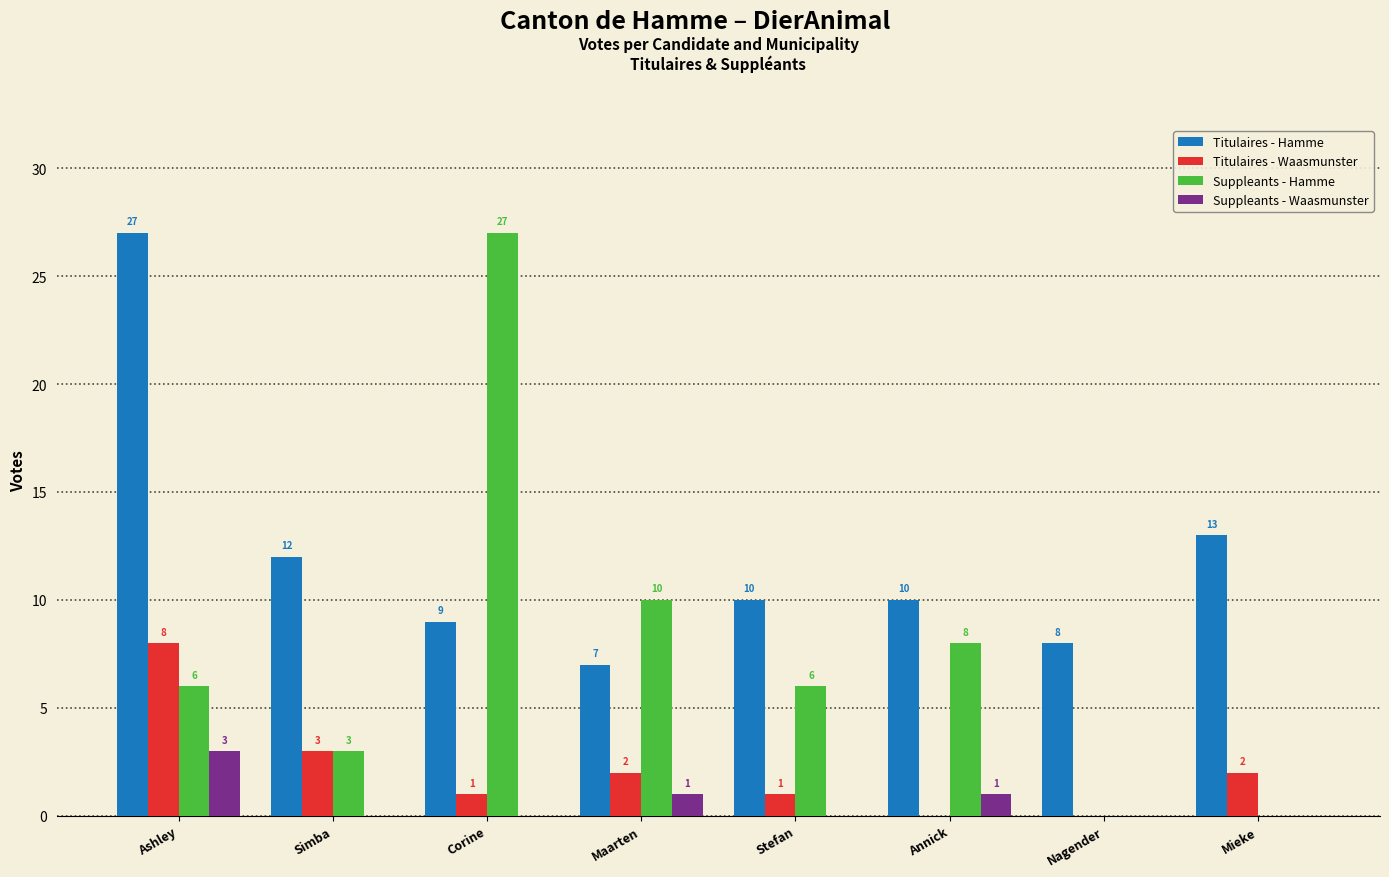

Reading left to right, what are all the values shown in this chart?

Titulaires - Hamme: Ashley=27	Simba=12	Corine=9	Maarten=7	Stefan=10	Annick=10	Nagender=8	Mieke=13
Titulaires - Waasmunster: Ashley=8	Simba=3	Corine=1	Maarten=2	Stefan=1	Annick=0	Nagender=0	Mieke=2
Suppleants - Hamme: Ashley=6	Simba=3	Corine=27	Maarten=10	Stefan=6	Annick=8	Nagender=0	Mieke=0
Suppleants - Waasmunster: Ashley=3	Simba=0	Corine=0	Maarten=1	Stefan=0	Annick=1	Nagender=0	Mieke=0